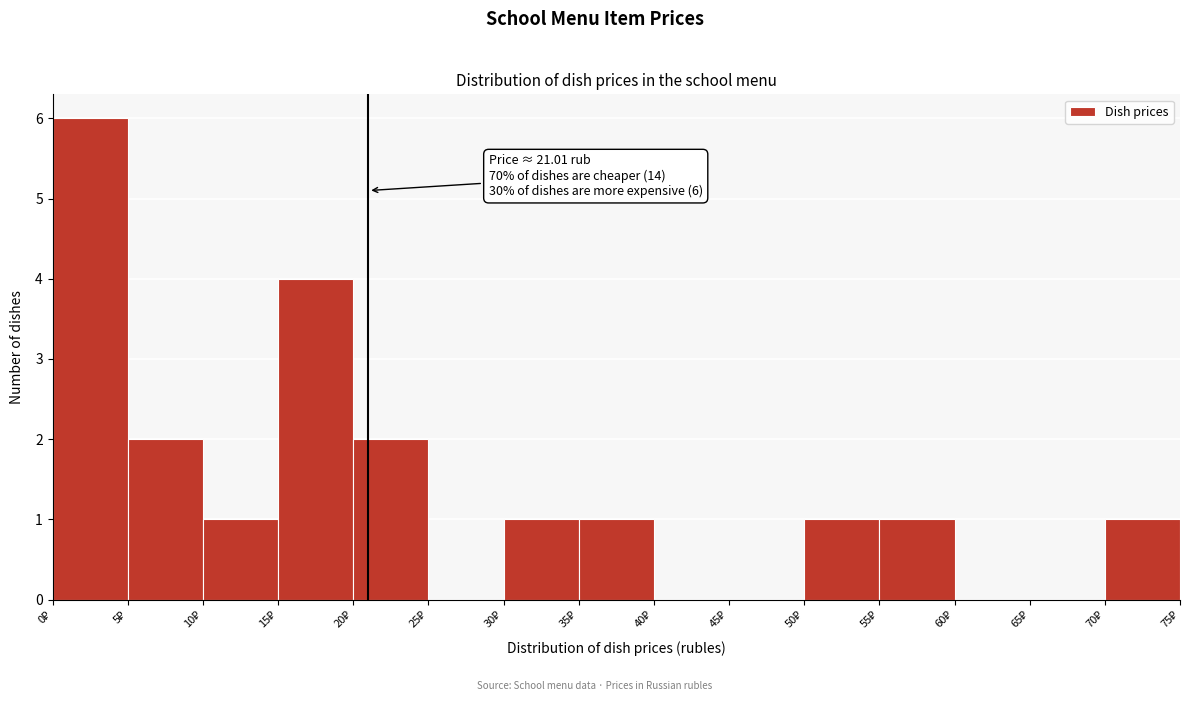

Which range on the x-axis has the tallest bar?

0 to 5